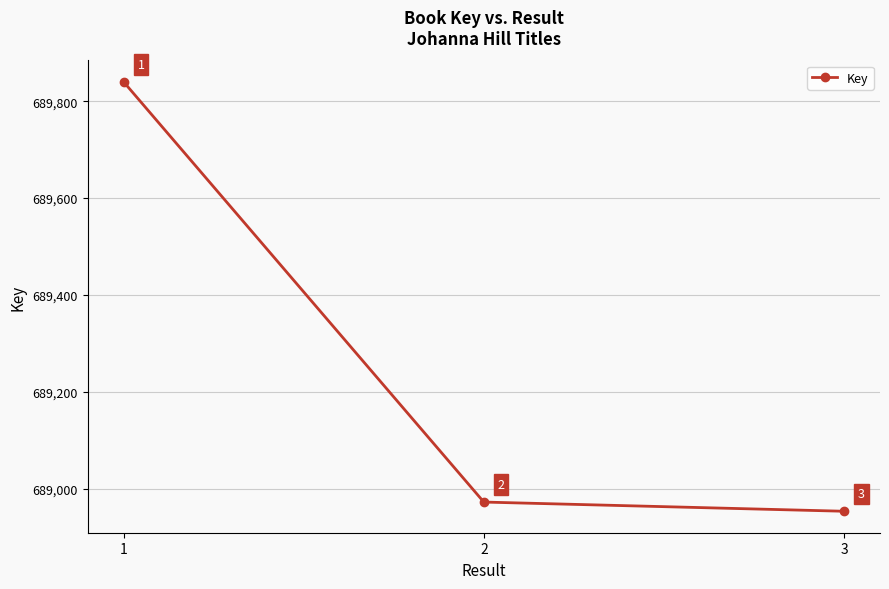

At which label is the value closest to 689396?

2